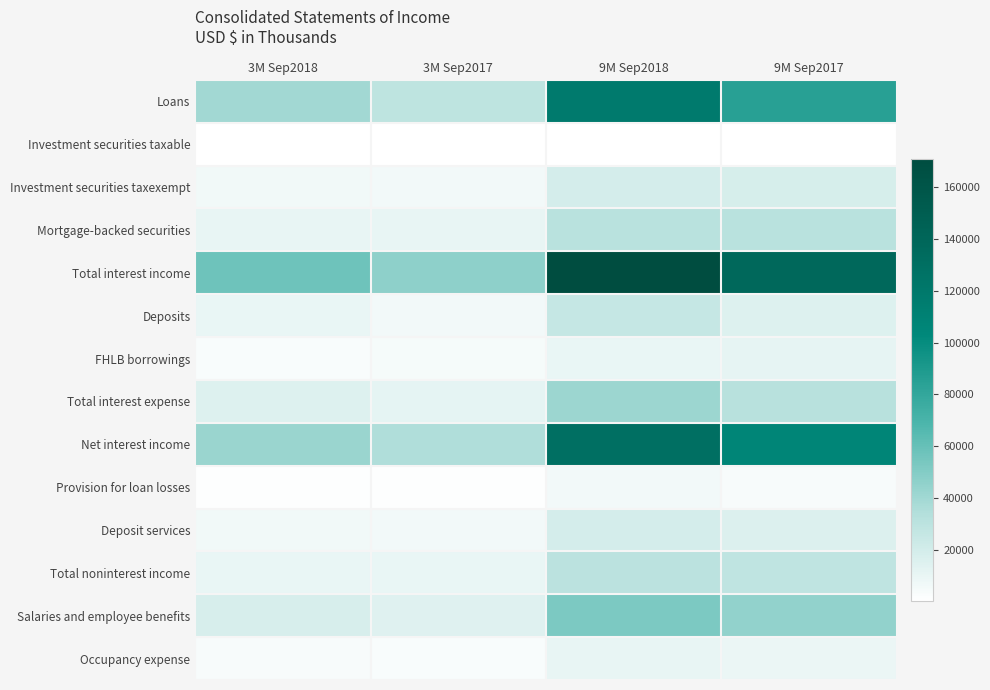

Reading right to left, what are all the values shown in this chart?

Loans: 9M Sep2017=84666	9M Sep2018=117962	3M Sep2017=29322	3M Sep2018=39831
Investment securities taxable: 9M Sep2017=702	9M Sep2018=314	3M Sep2017=58	3M Sep2018=36
Investment securities taxexempt: 9M Sep2017=18381	9M Sep2018=19065	3M Sep2017=5670	3M Sep2018=6331
Mortgage-backed securities: 9M Sep2017=31430	9M Sep2018=31190	3M Sep2017=10567	3M Sep2018=10086
Total interest income: 9M Sep2017=137370	9M Sep2018=171143	3M Sep2017=46473	3M Sep2018=57152
Deposits: 9M Sep2017=14839	9M Sep2018=25529	3M Sep2017=5420	3M Sep2018=9497
FHLB borrowings: 9M Sep2017=11171	9M Sep2018=9747	3M Sep2017=4156	3M Sep2018=3108
Total interest expense: 9M Sep2017=31706	9M Sep2018=41489	3M Sep2017=11513	3M Sep2018=14742
Net interest income: 9M Sep2017=105664	9M Sep2018=129654	3M Sep2017=34960	3M Sep2018=42410
Provision for loan losses: 9M Sep2017=3404	9M Sep2018=5991	3M Sep2017=960	3M Sep2018=975
Deposit services: 9M Sep2017=15845	9M Sep2018=18757	3M Sep2017=5476	3M Sep2018=6317
Total noninterest income: 9M Sep2017=28374	9M Sep2018=30639	3M Sep2017=9408	3M Sep2018=10022
Salaries and employee benefits: 9M Sep2017=45463	9M Sep2018=52820	3M Sep2017=14472	3M Sep2018=17628
Occupancy expense: 9M Sep2017=8741	9M Sep2018=10339	3M Sep2017=2981	3M Sep2018=3396